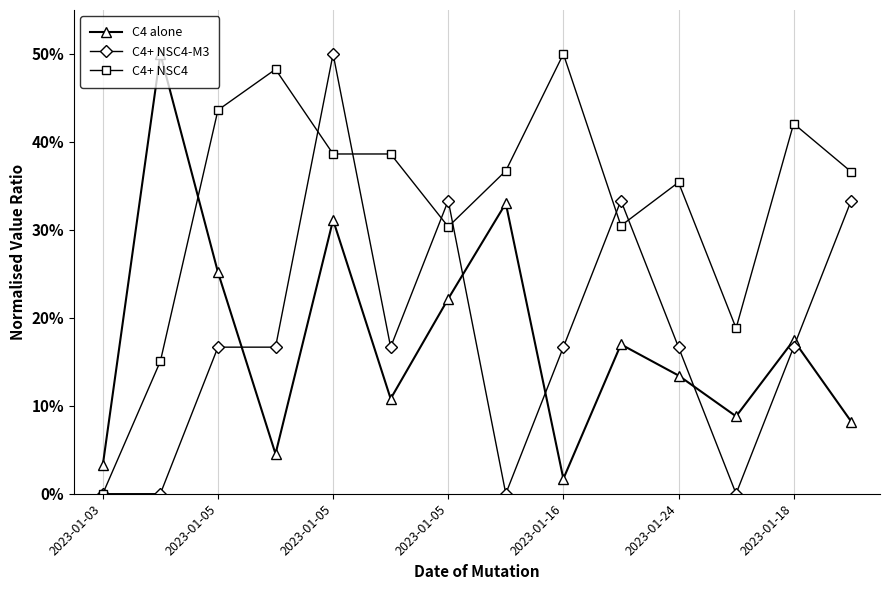

True or false: C4 alone has more than 1 interior local peaks.

True